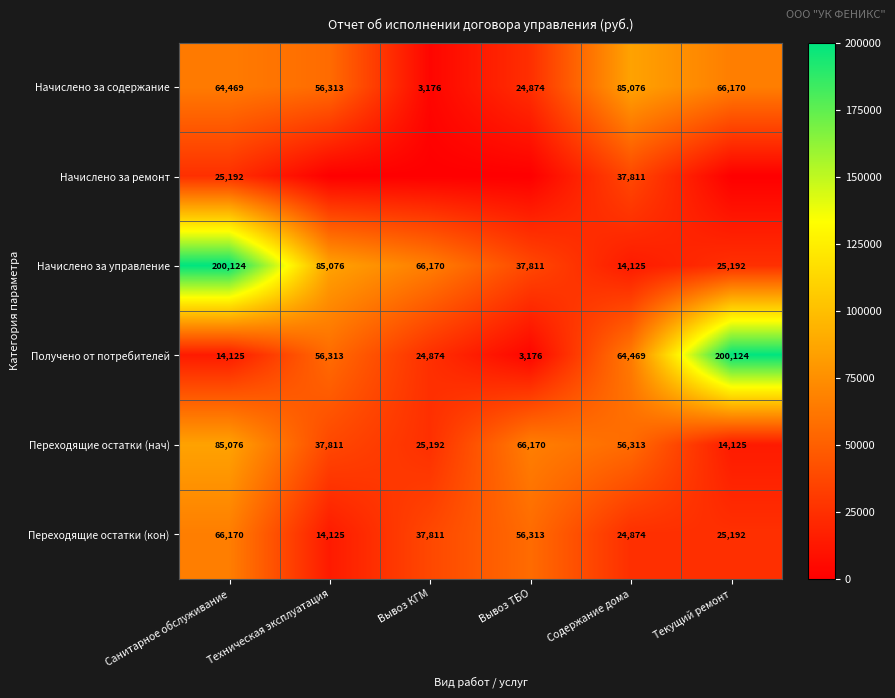

What is the average value of the Получено от потребителей series?

60514